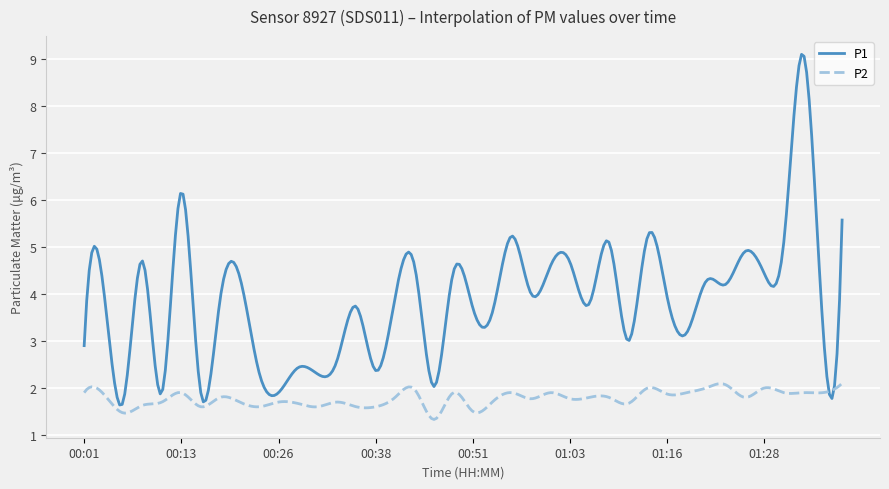

What is the maximum value shown in the chart?

9.1